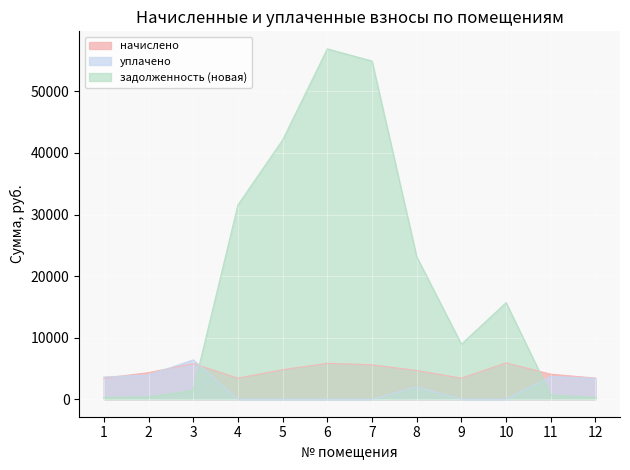

How many intersections are there between начислено and уплачено?

3